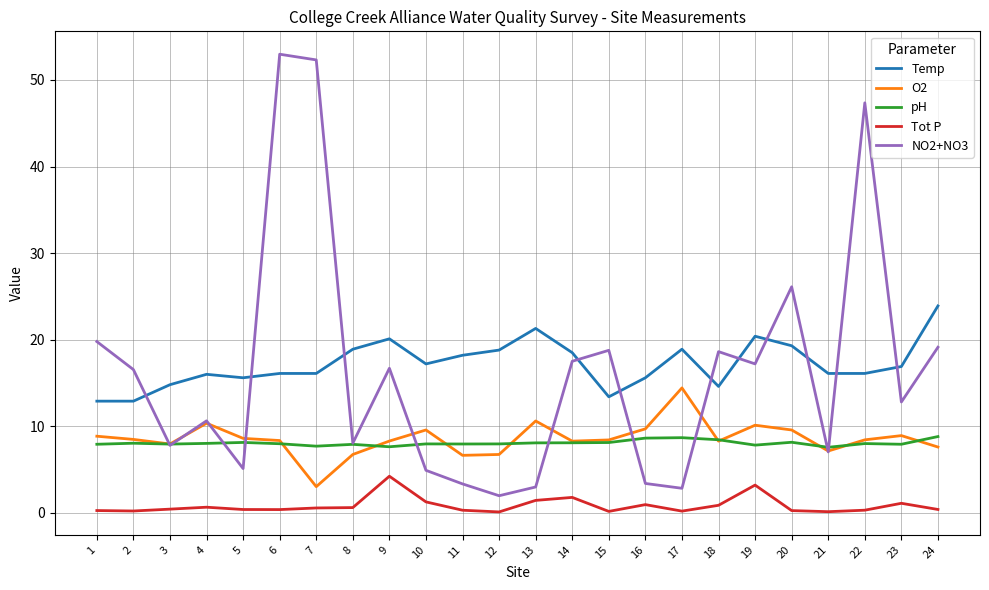

What is the difference between the second highest and minimum values in the Temp series?

8.4